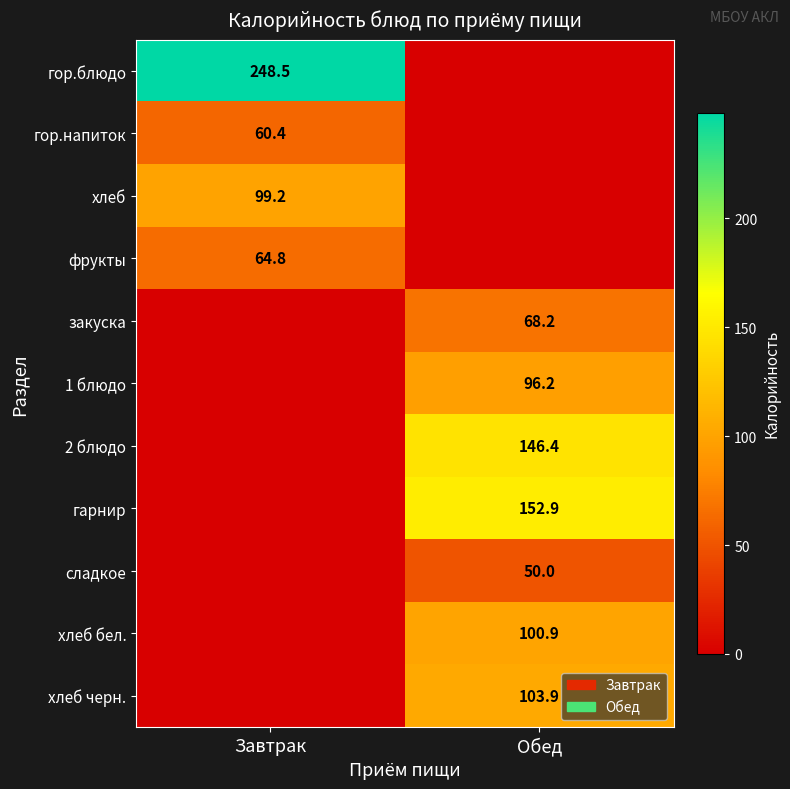

The value of хлеб черн. at Обед is 162.5. True or false?

False